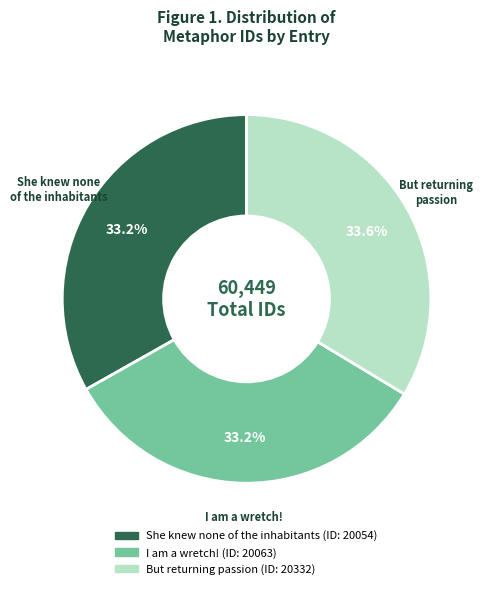

What portion of the pie excludes She knew none of the inhabitants?

66.8%